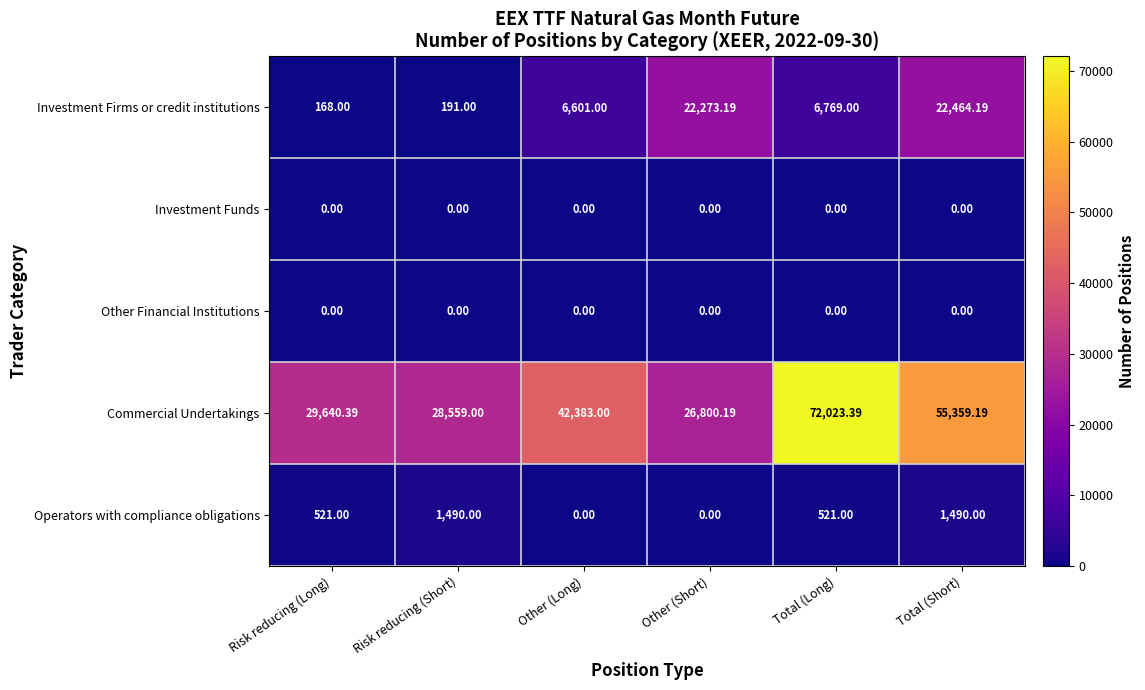

Where is Investment Firms or credit institutions nearest to the value 11316?

Total (Long)